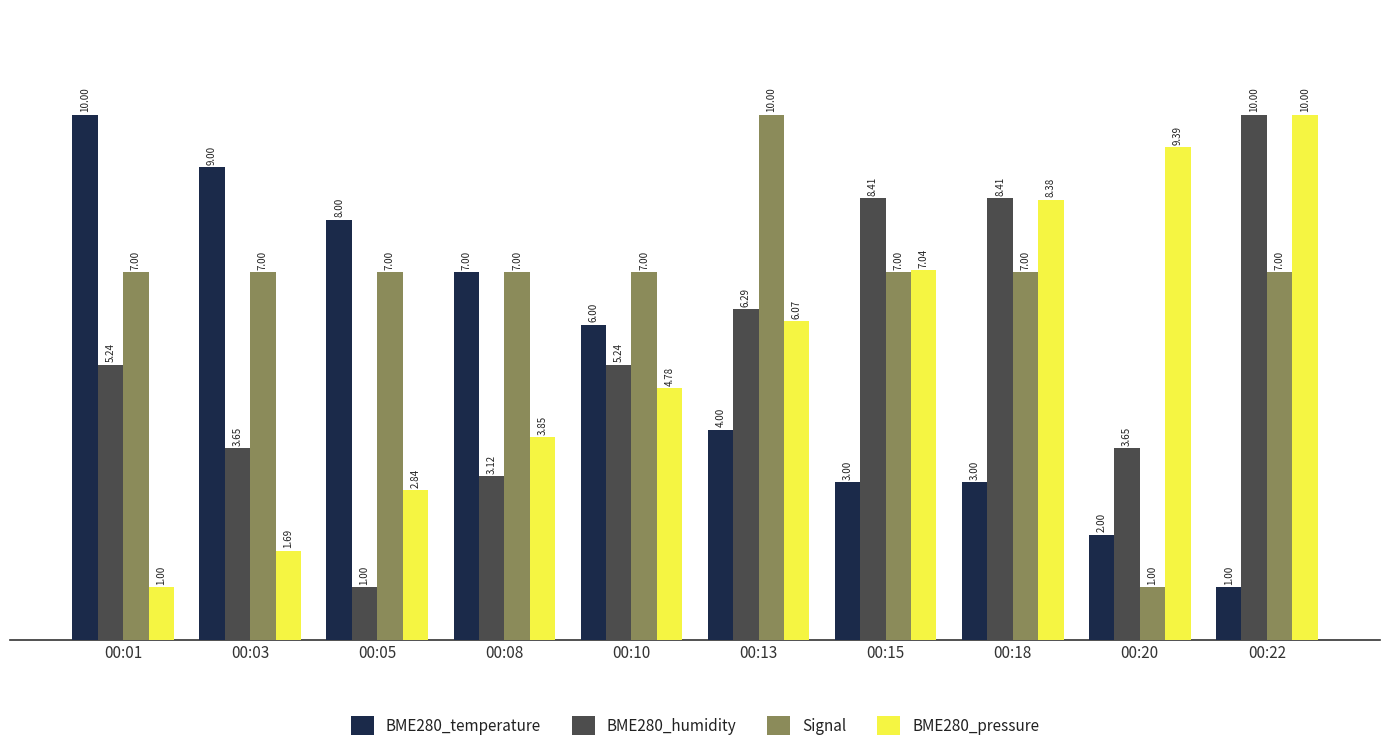

What is the difference between the second highest and second lowest values in the BME280_humidity series?

5.3